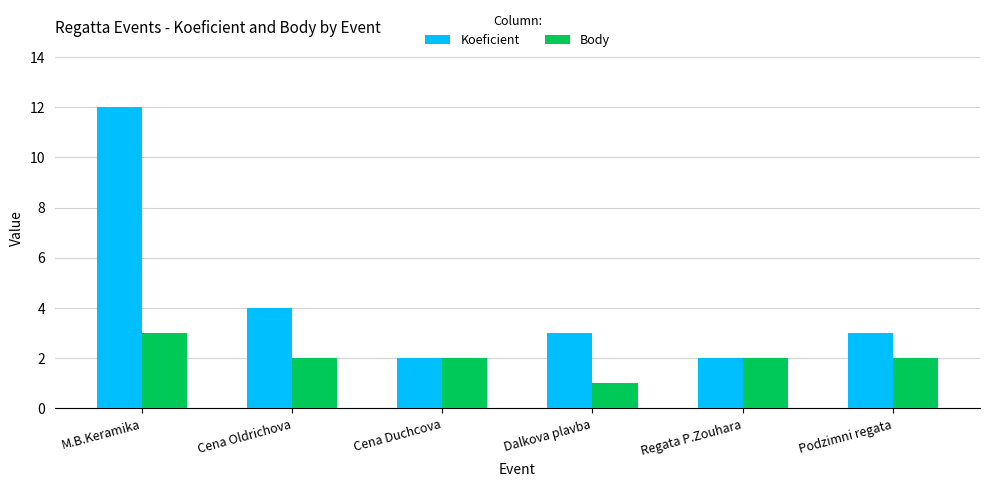

What value does the Koeficient series have at Cena Oldrichova?

4